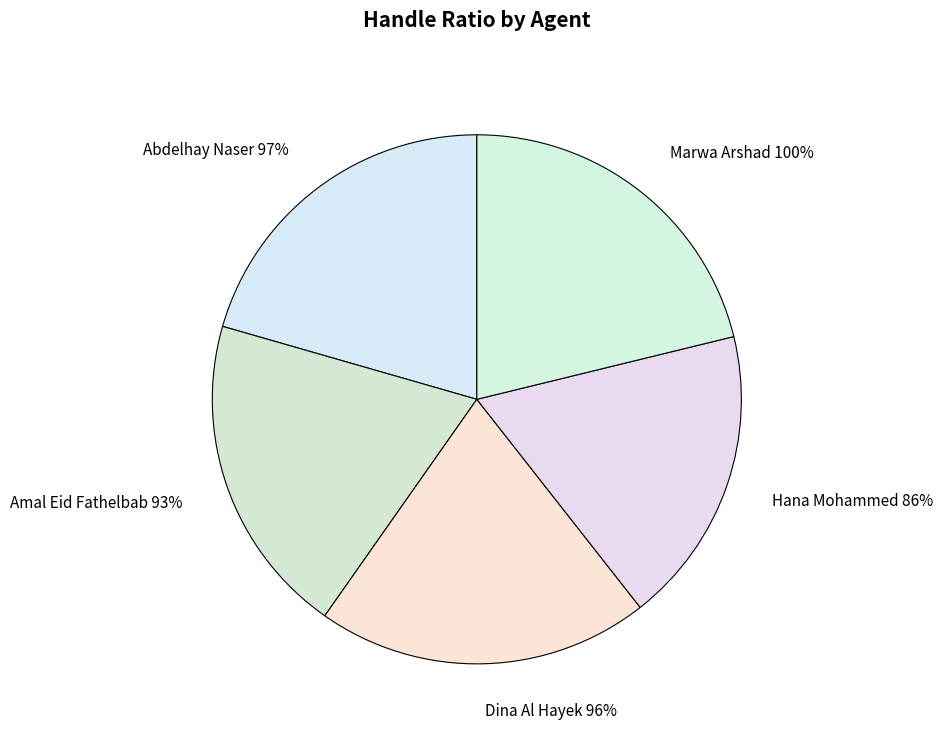

Which category has the biggest portion of the pie?

Marwa Arshad